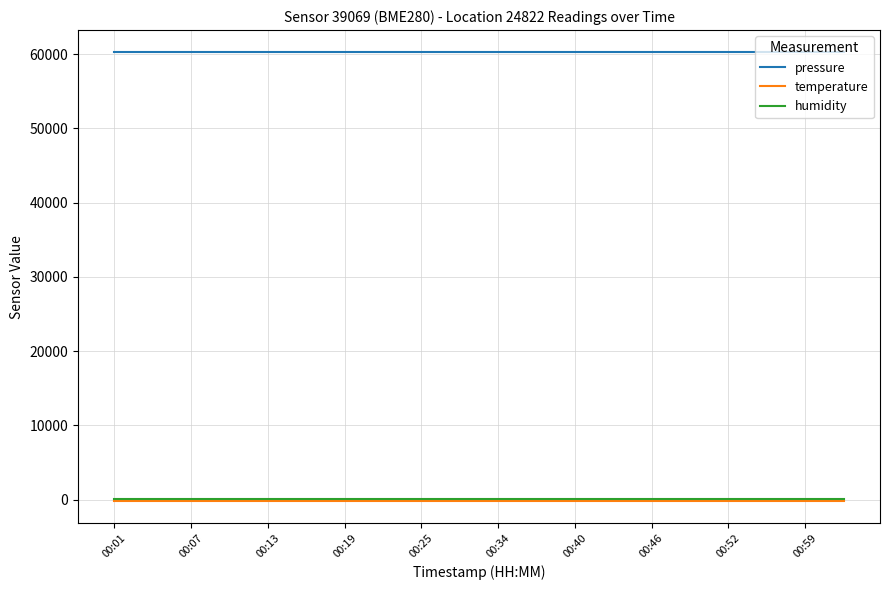

How many lines are shown in the chart?

3